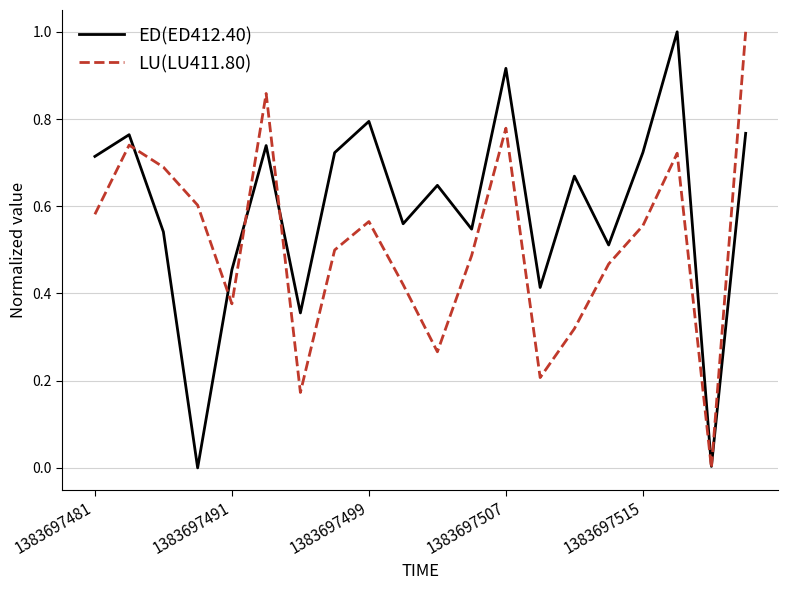

What is the greatest value displayed?

1.0